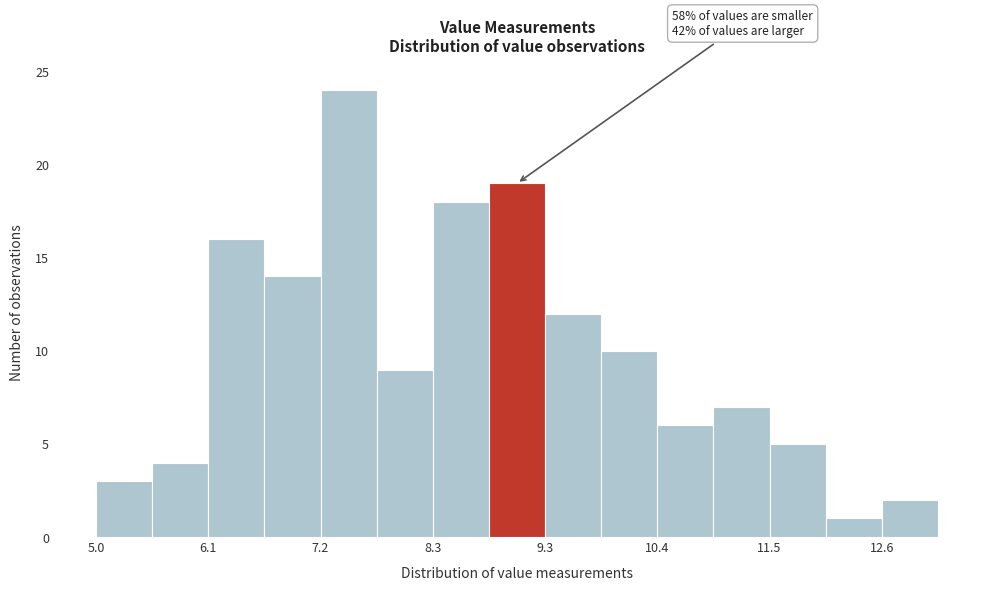

Read against the x-axis, roughly where is the centre of the tallest bar?

7.4